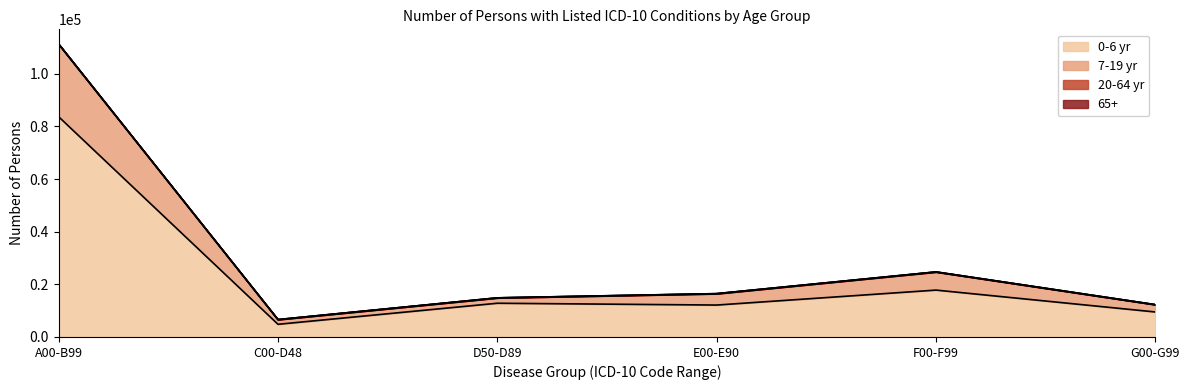

What is the smallest value displayed?

4814